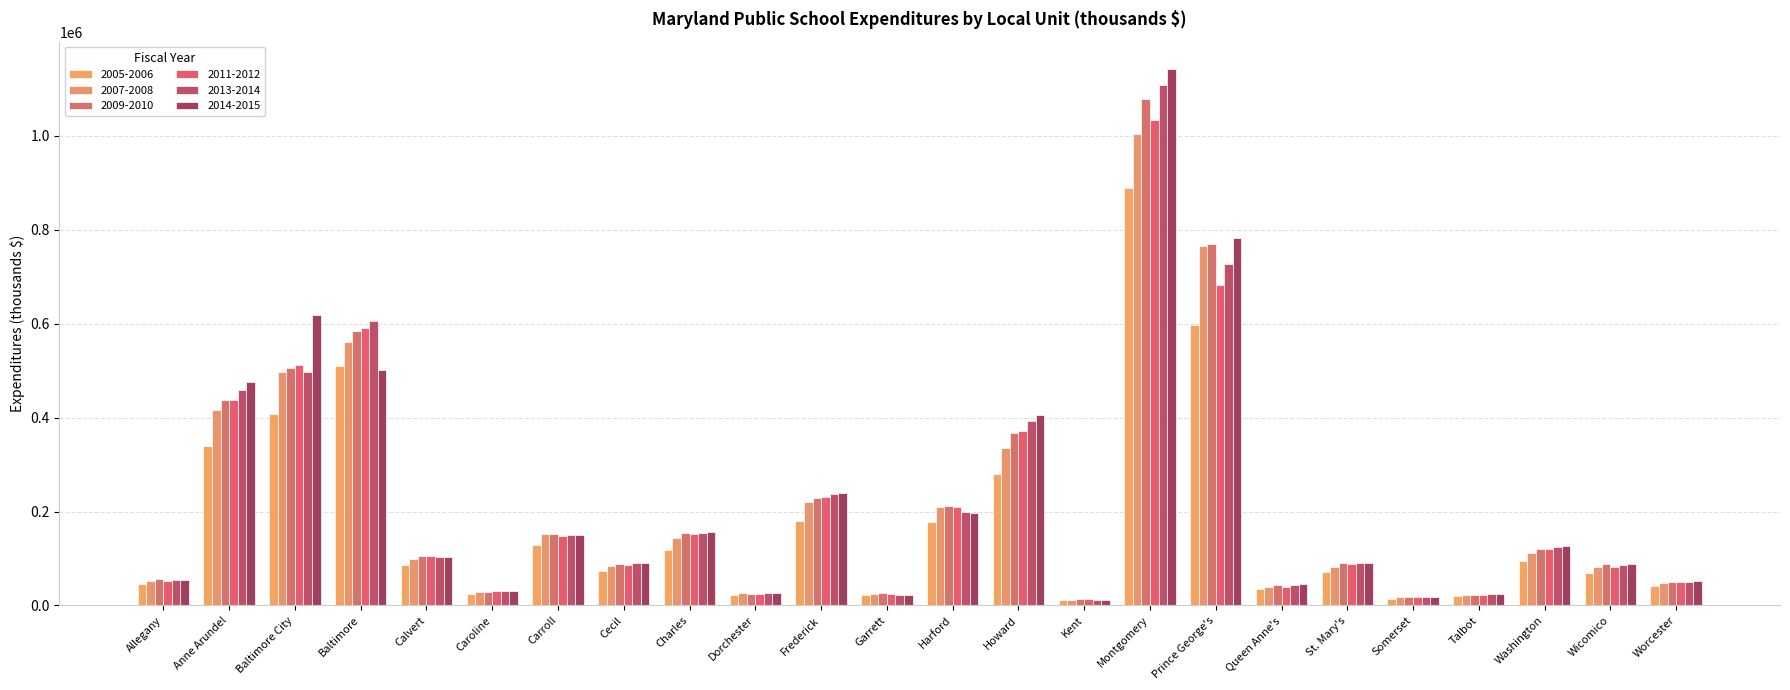

How many bars are there in total?

144